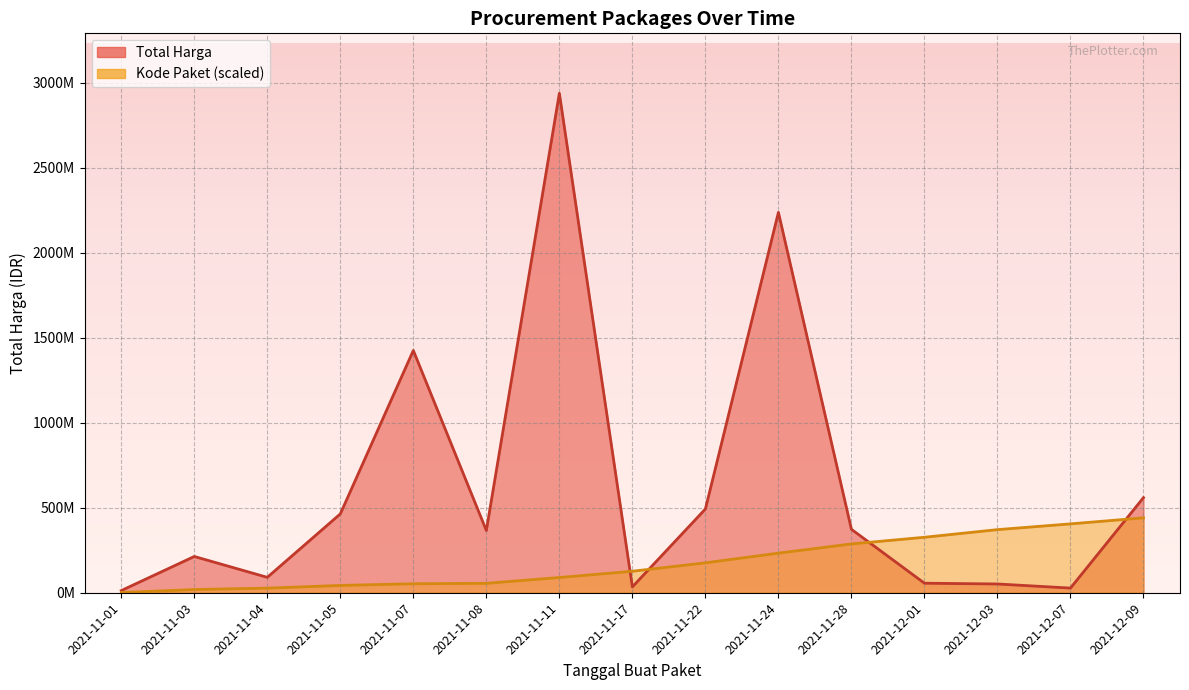

Between which two adjacent categories do Total Harga and Kode Paket first intersect?

2021-11-11 and 2021-11-17